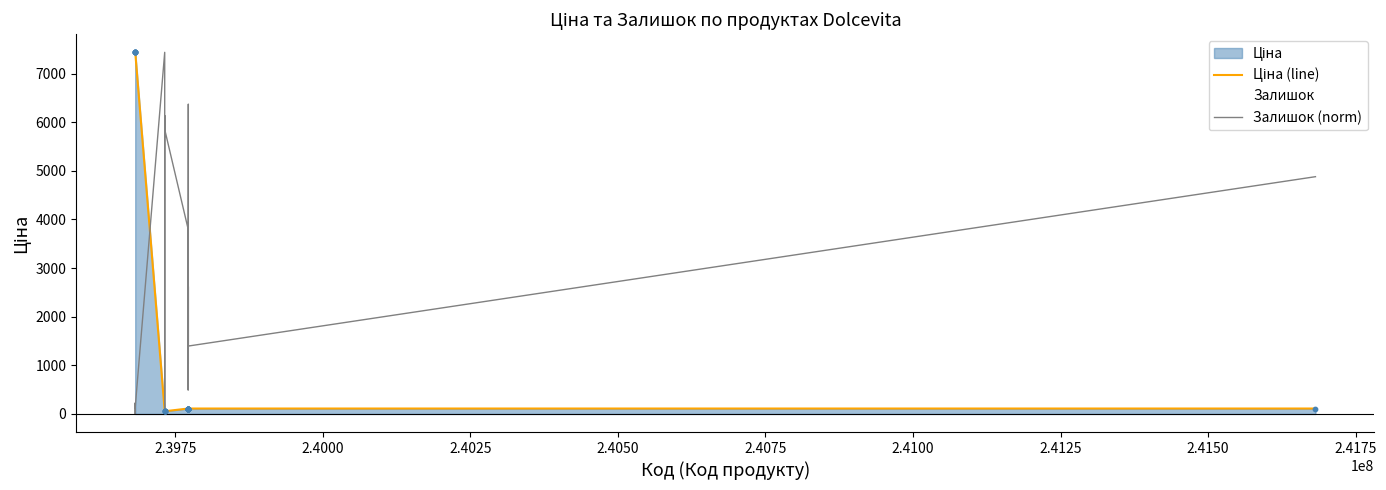

Which series has the widest spread of Y values?

Залишок (norm)